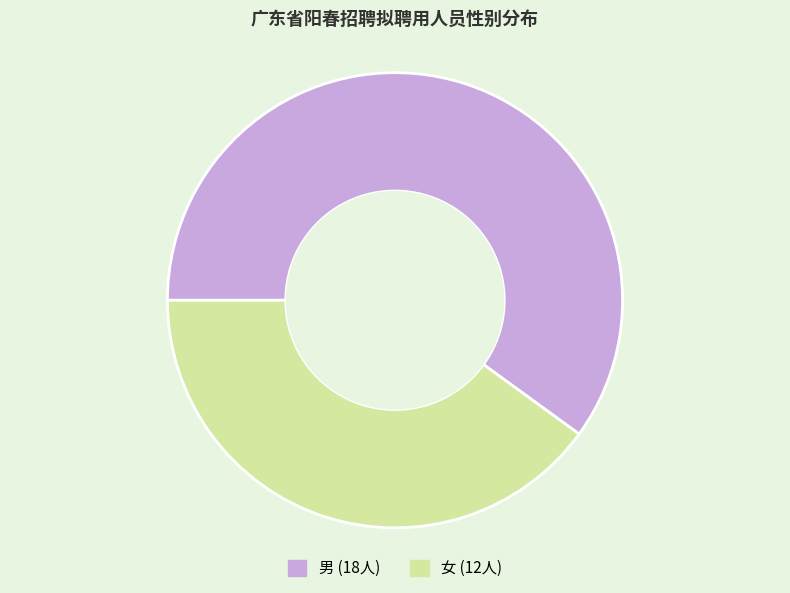

Which category has the biggest portion of the pie?

男